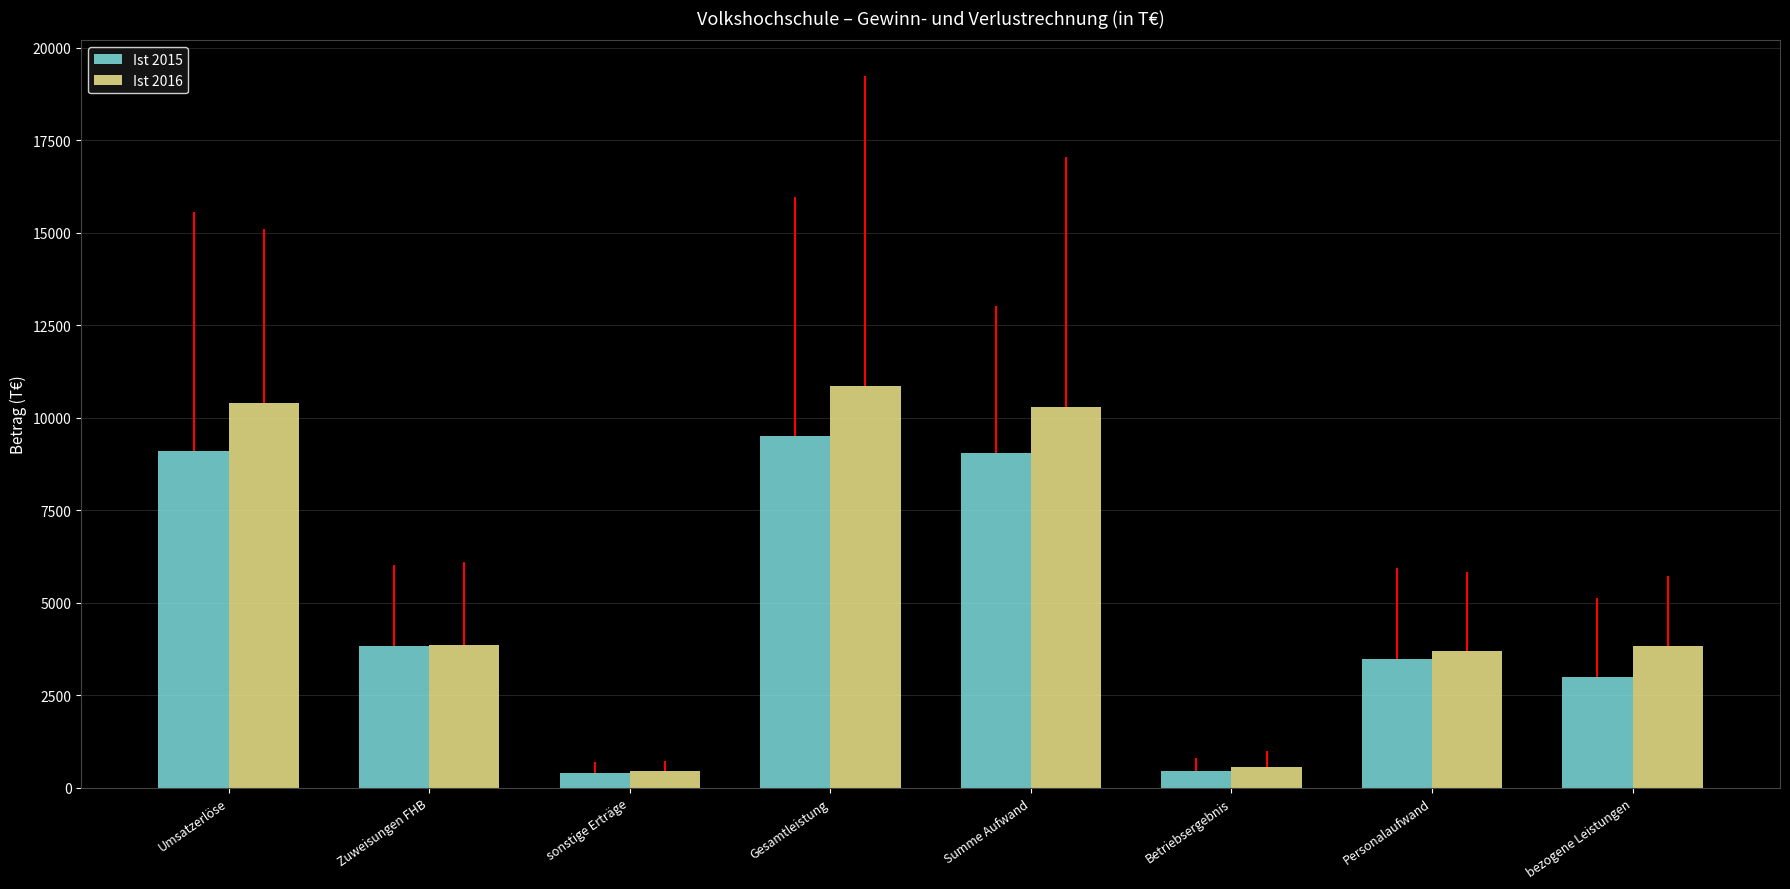

What are all the series names shown in the legend?

Ist 2015, Ist 2016